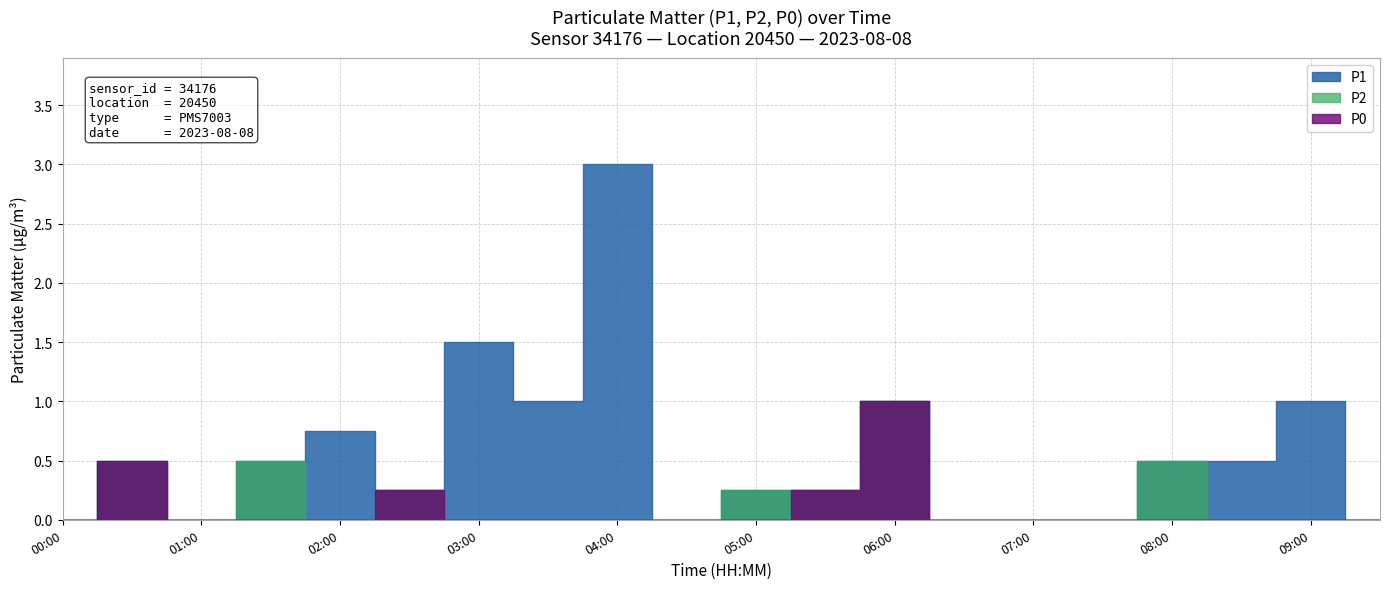

How many lines are shown in the chart?

3